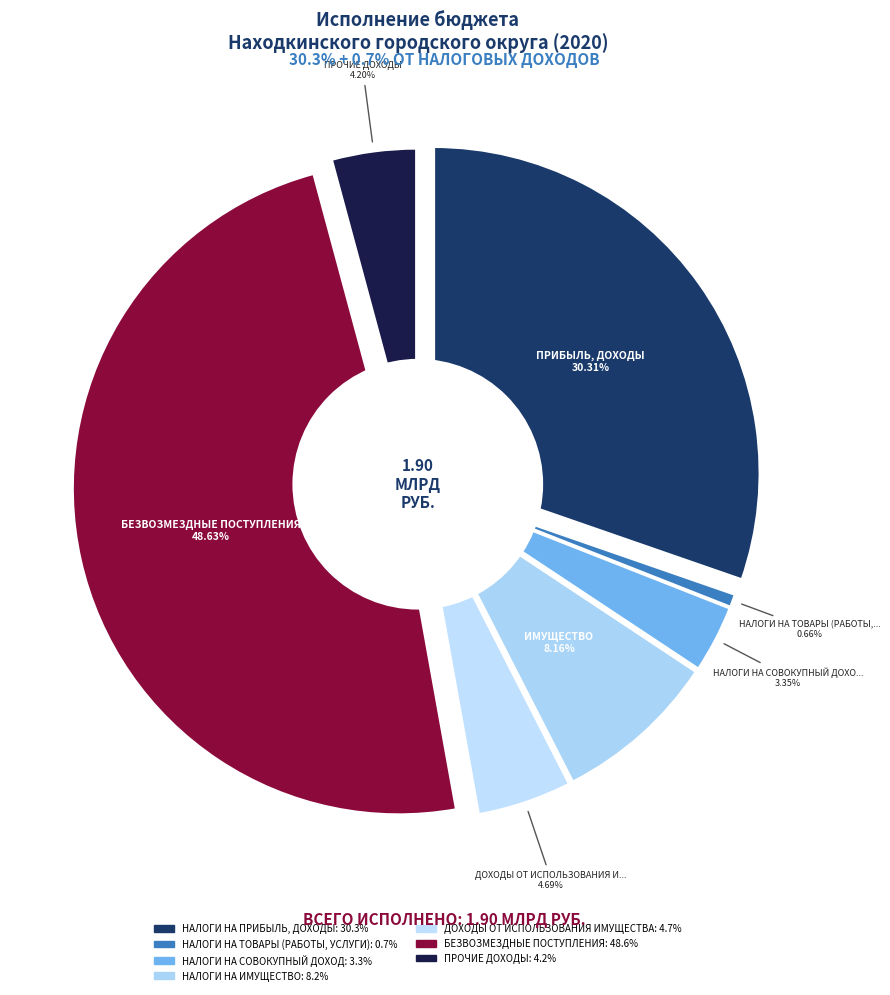

To the nearest percent, what is the difference between the largest and smallest slice percentages?

48%